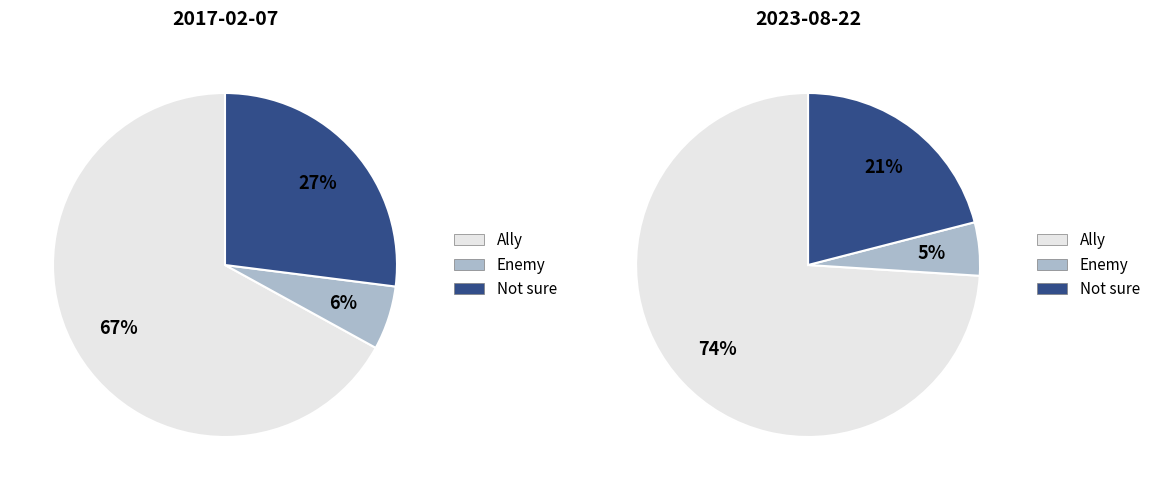

How many slices are in this pie chart?

3